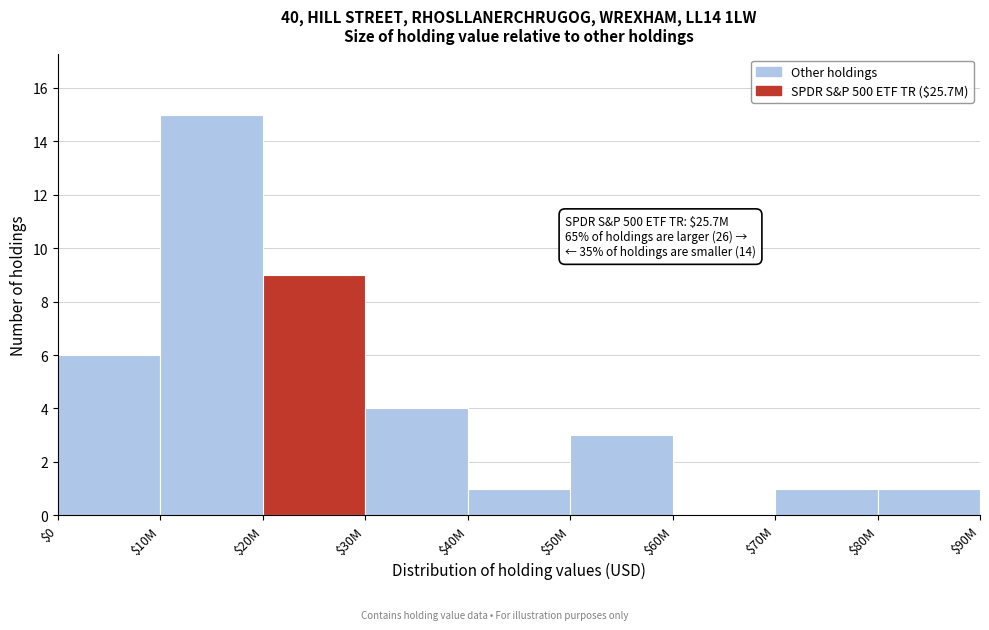

Which category has the highest value across all series?

$10M